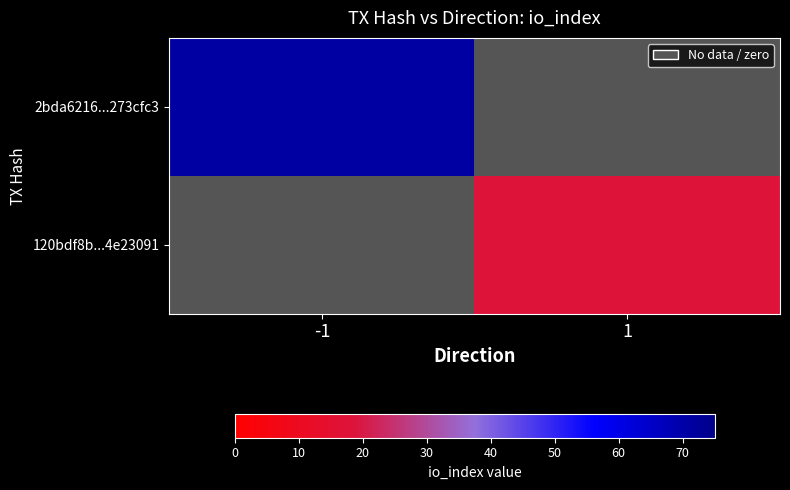

How many positive values does the 120bdf8b...4e23091 series have?

1